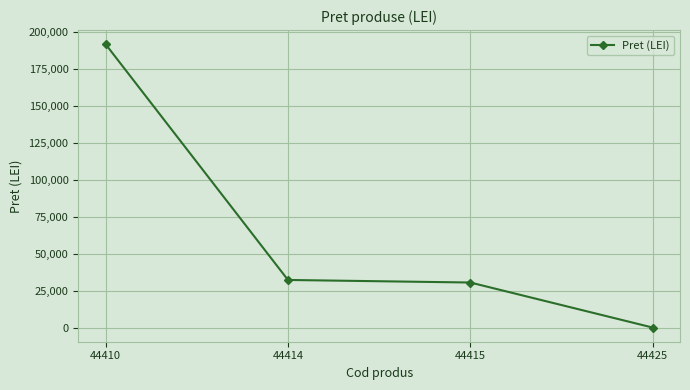

At which label does the data first exceed 32303?

44410